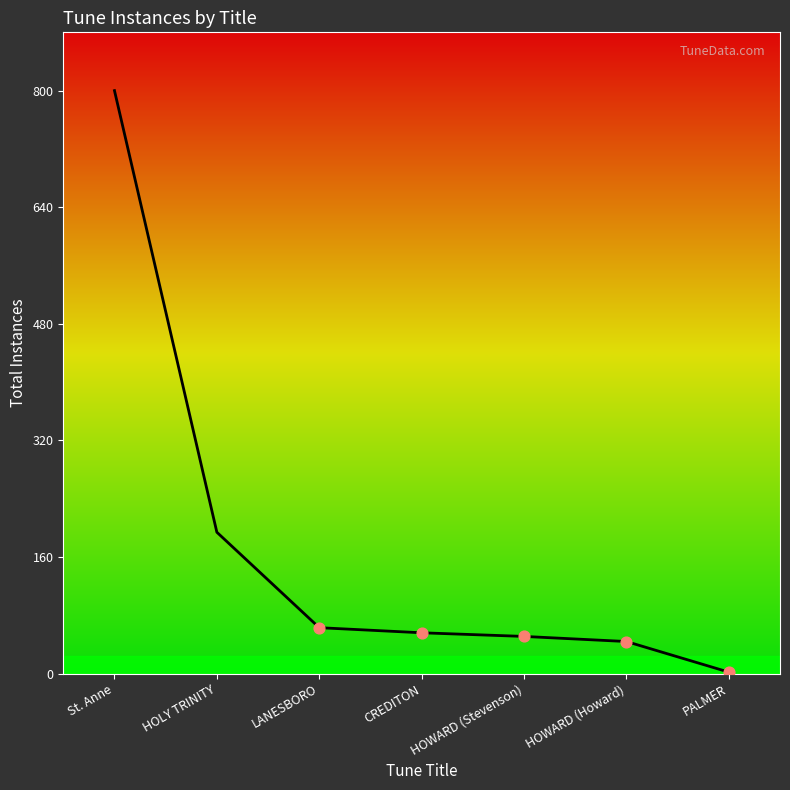

Between PALMER and St. Anne, which is larger?

St. Anne